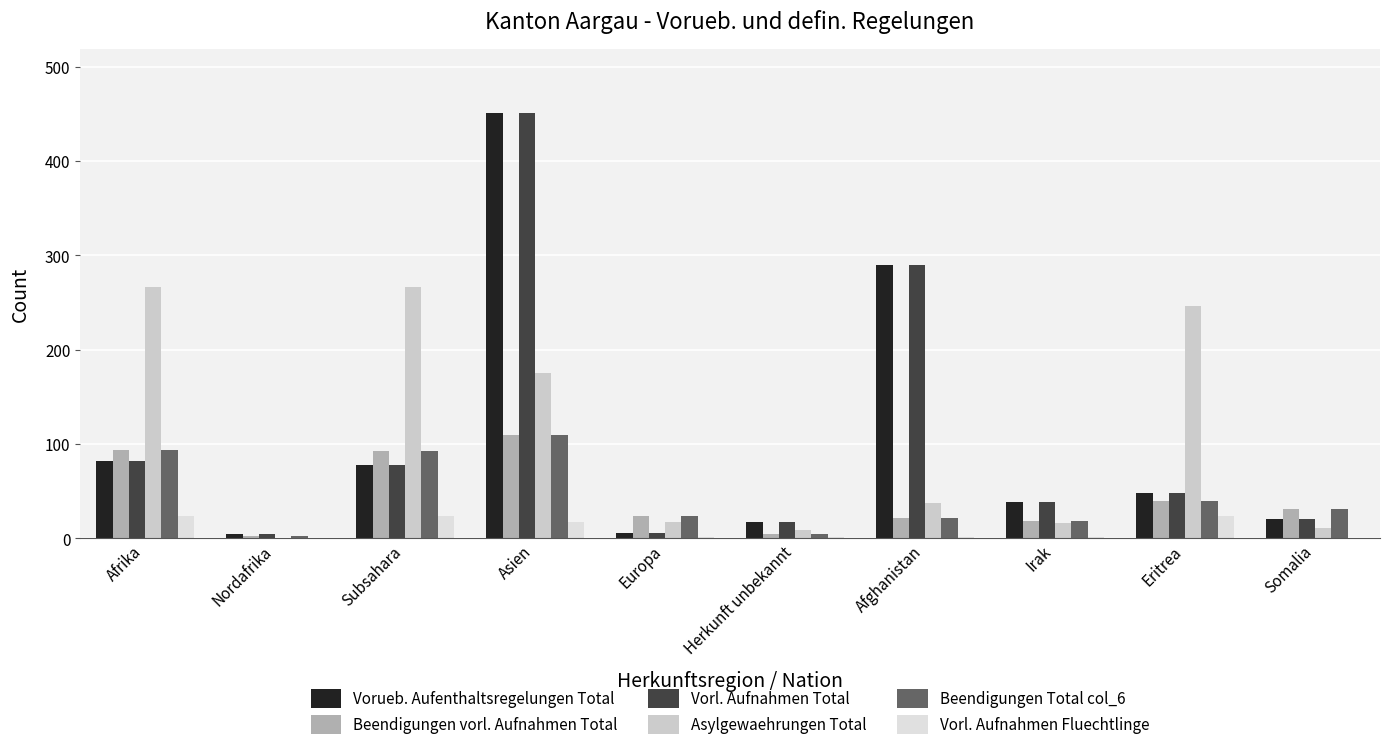

Which has a higher value, Subsahara or Afrika?

Afrika